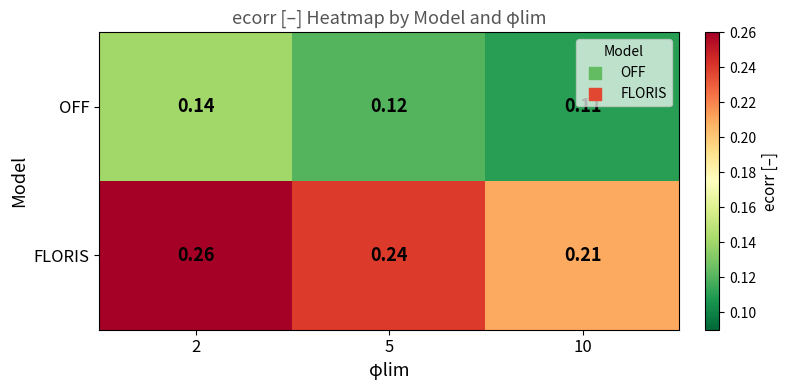

Which series has the largest range (max minus min)?

FLORIS